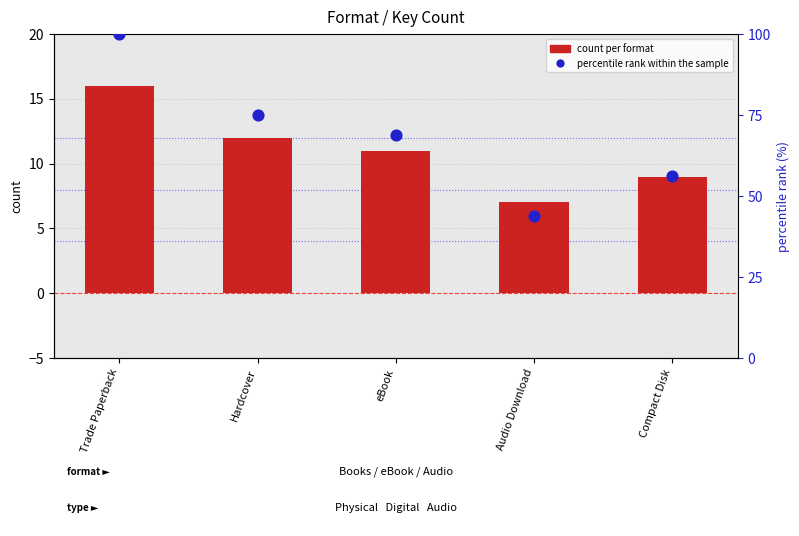

At which category is the sum across all series the highest?

Trade Paperback